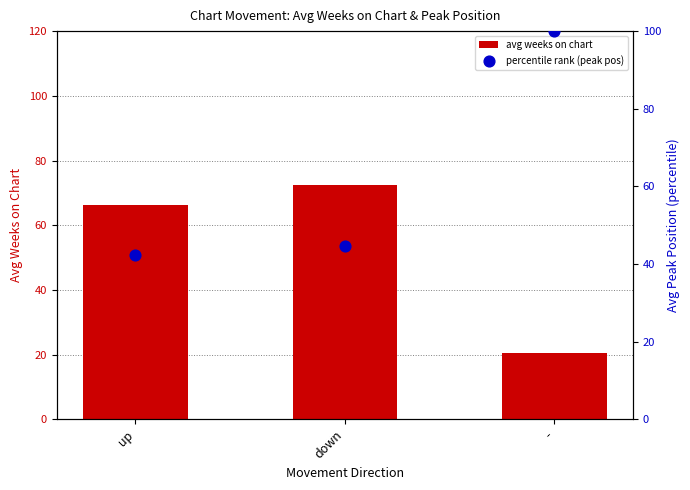

What are all the series names shown in the legend?

avg weeks on chart, percentile rank (peak pos)